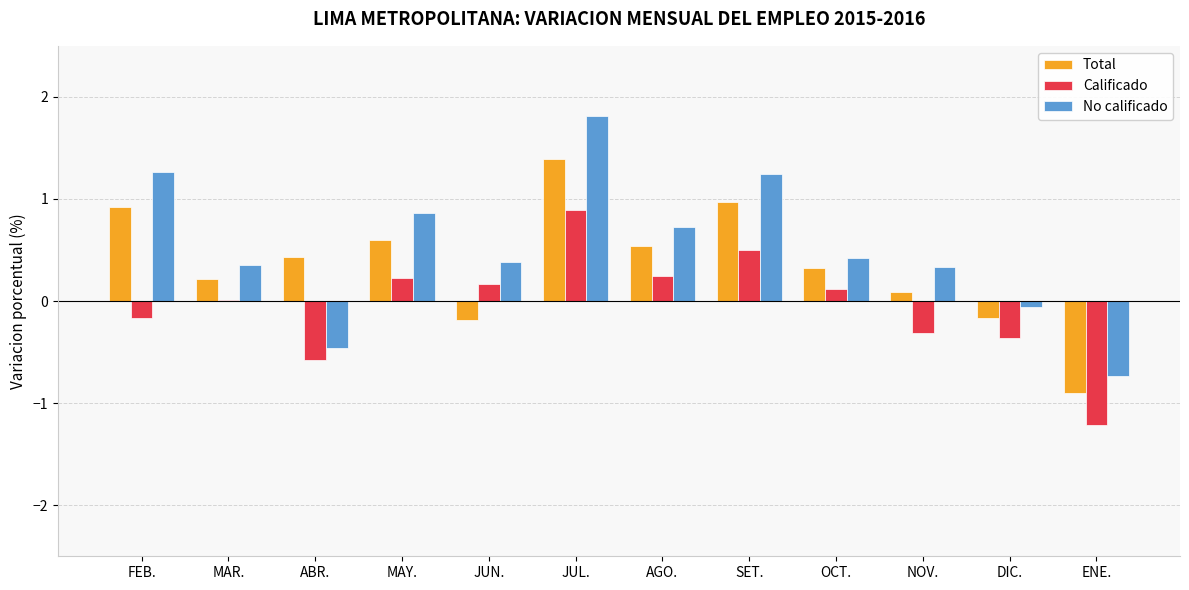

Are the bars horizontal?

No